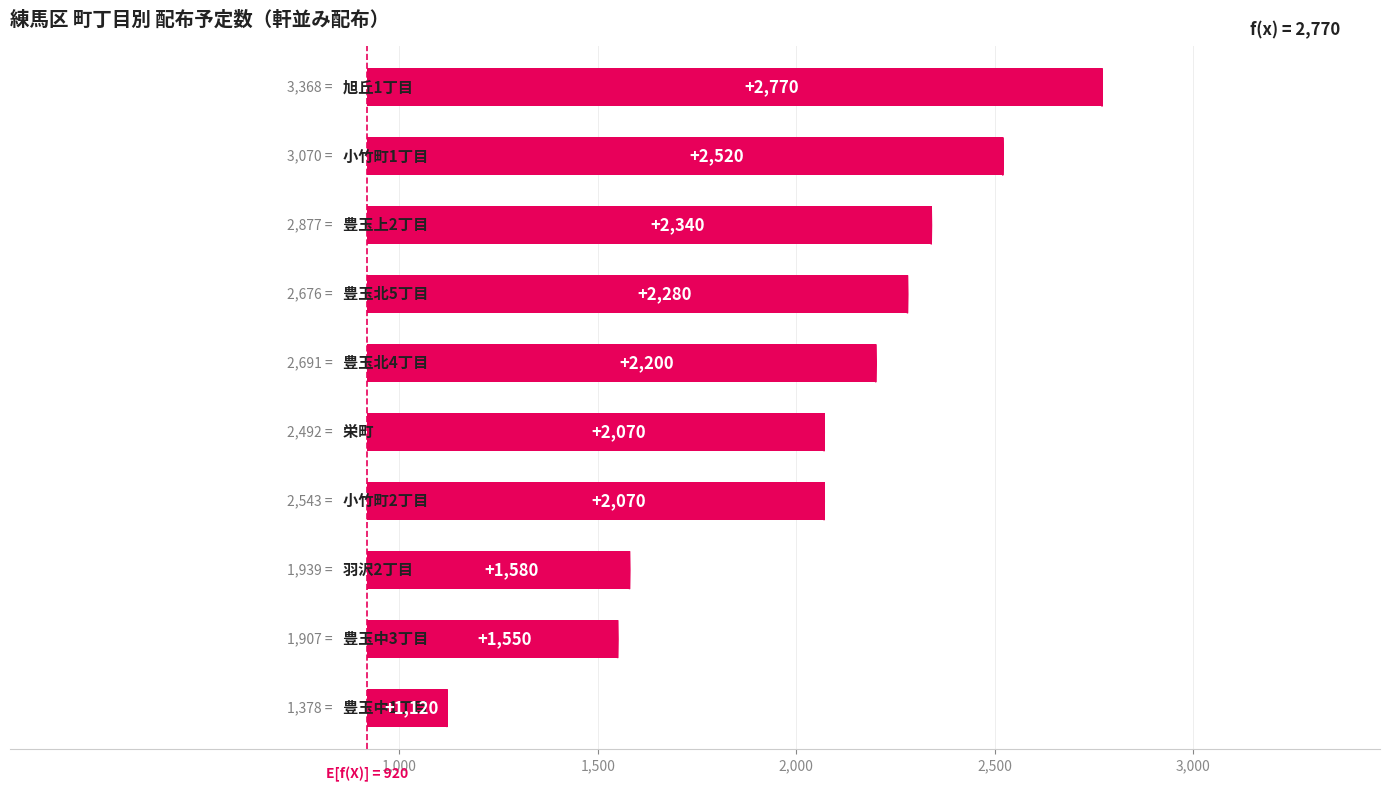

What is the ratio of the value at 6 to the value at 1,500?

2.2